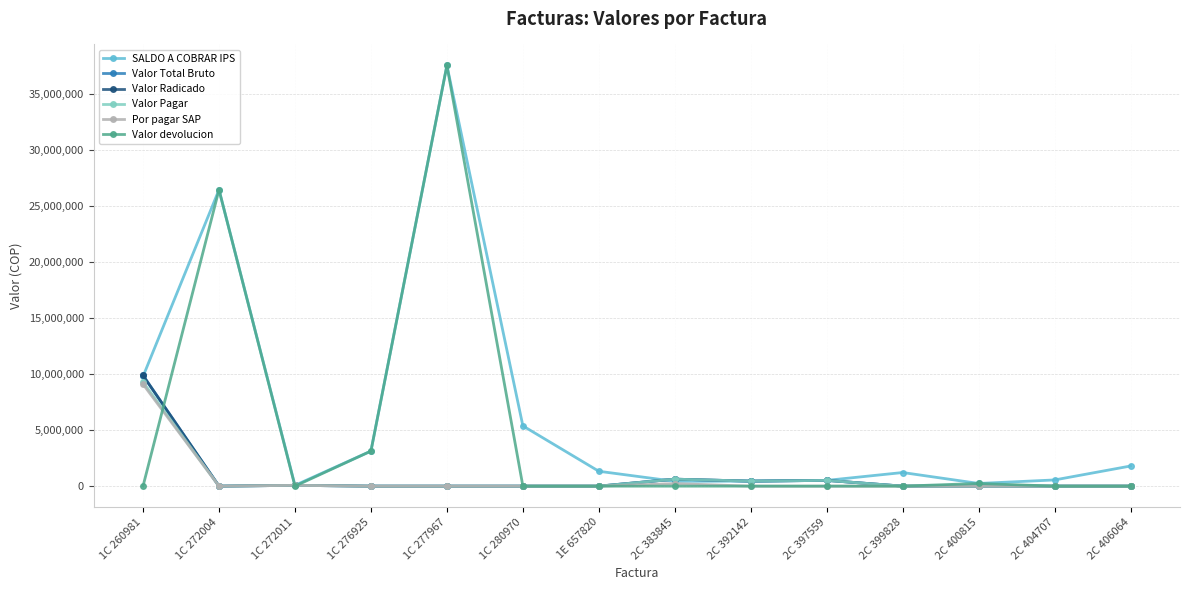

At which label does SALDO A COBRAR IPS first exceed 1327484?

1C 260981